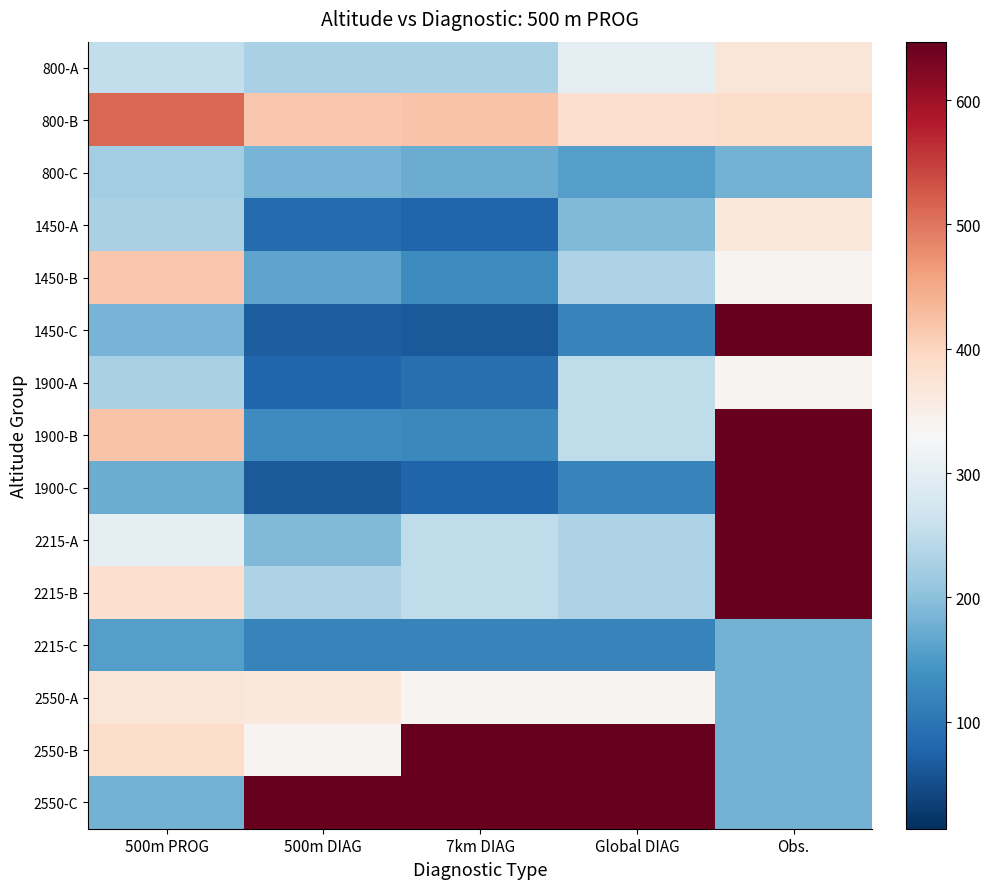

Which label corresponds to the largest value in the chart?

Obs.